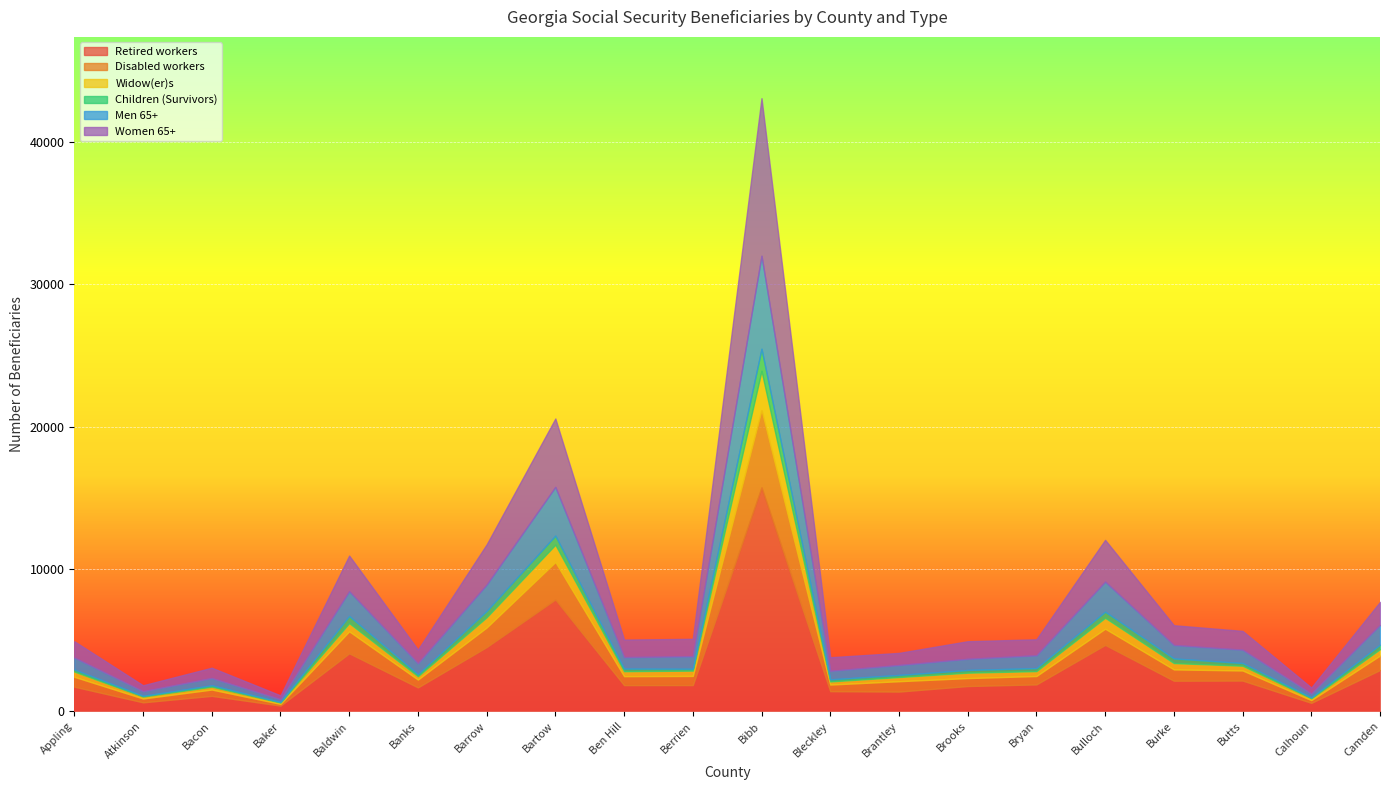

What is the value of the Women 65+ point at the 18th from the left?

1320